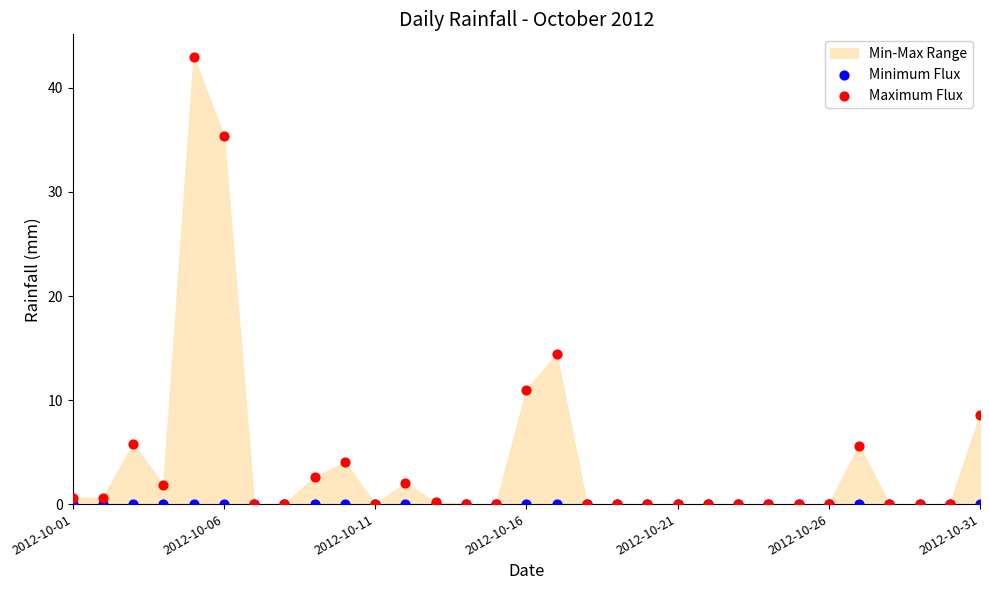

Across all series, what Y value is closest to 21?

14.4